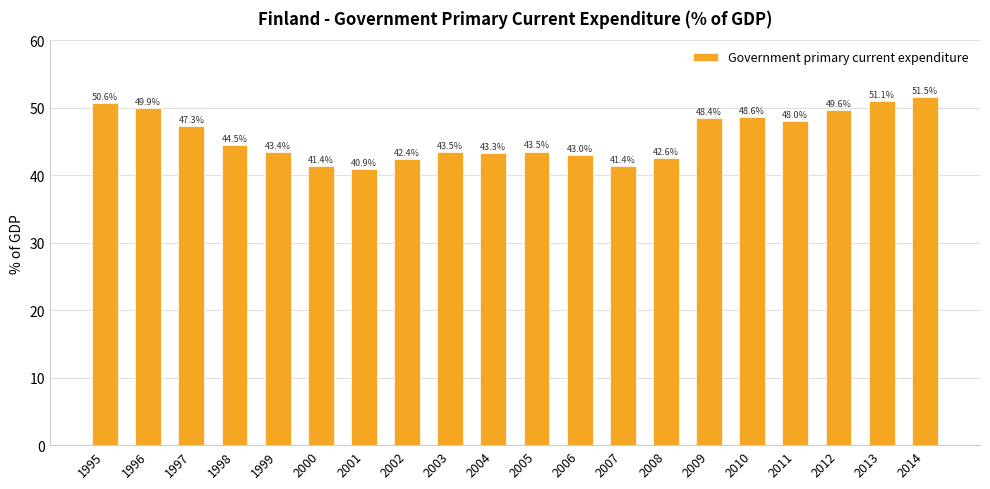

Reading left to right, transcribe all the data shown in this chart.

50.6	49.9	47.3	44.5	43.4	41.4	40.9	42.4	43.5	43.3	43.5	43.0	41.4	42.6	48.4	48.6	48.0	49.6	51.1	51.5